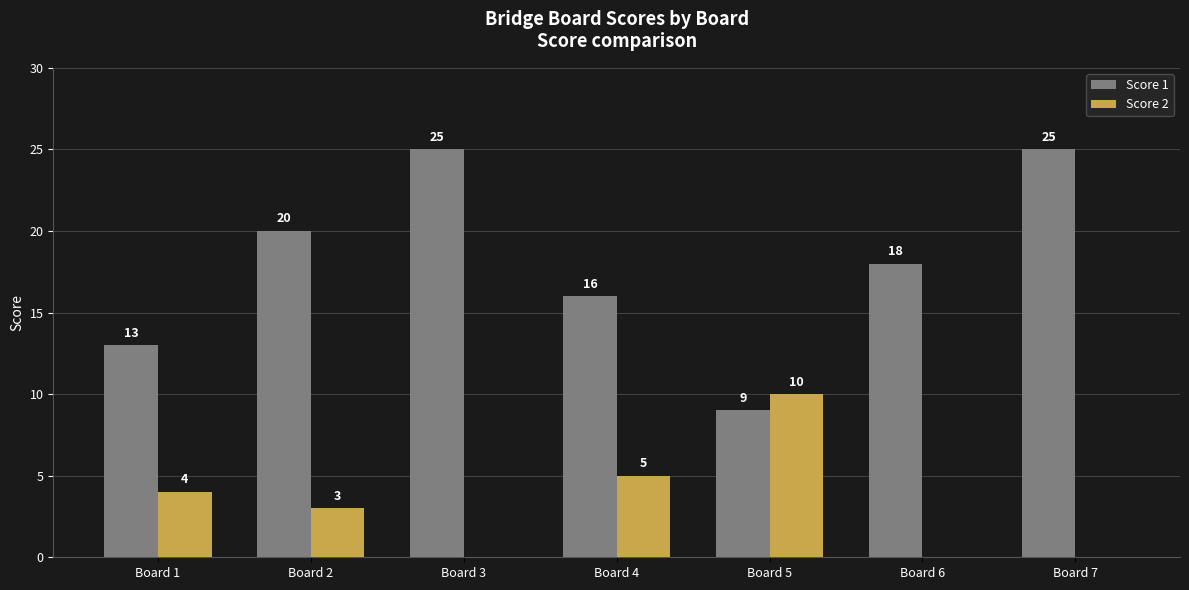

The Score 1 series shows 25 at Board 7. True or false?

True